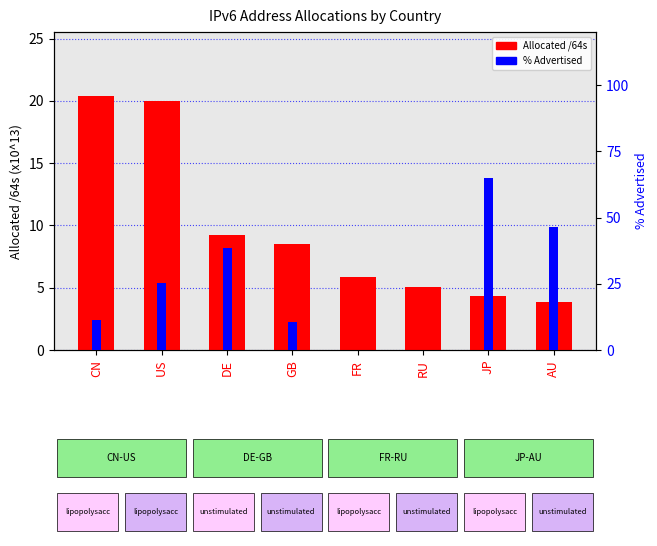

List the series in order of their overall mean, highest first.

% Advertised, Allocated /64s (x10^13)